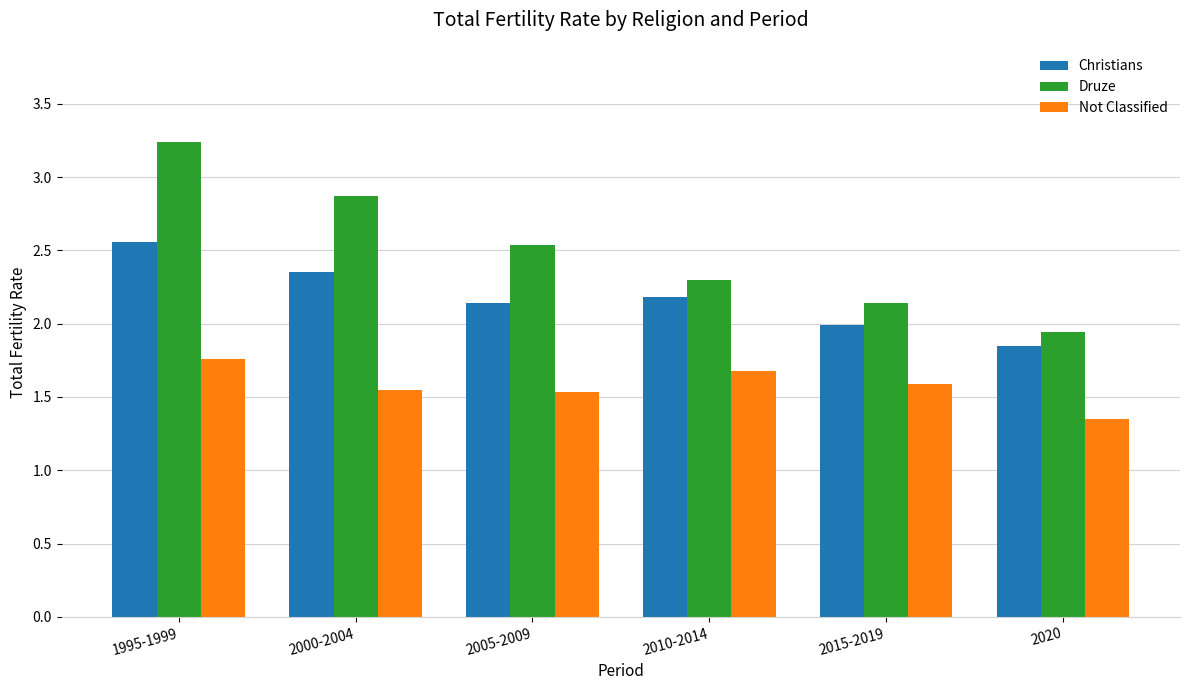

What is the total value across all series at 2020?

5.1